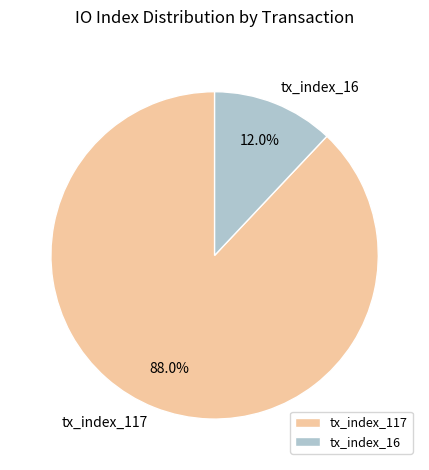

Approximately how many times larger is the value at tx_index_117 compared to tx_index_16?

7.3